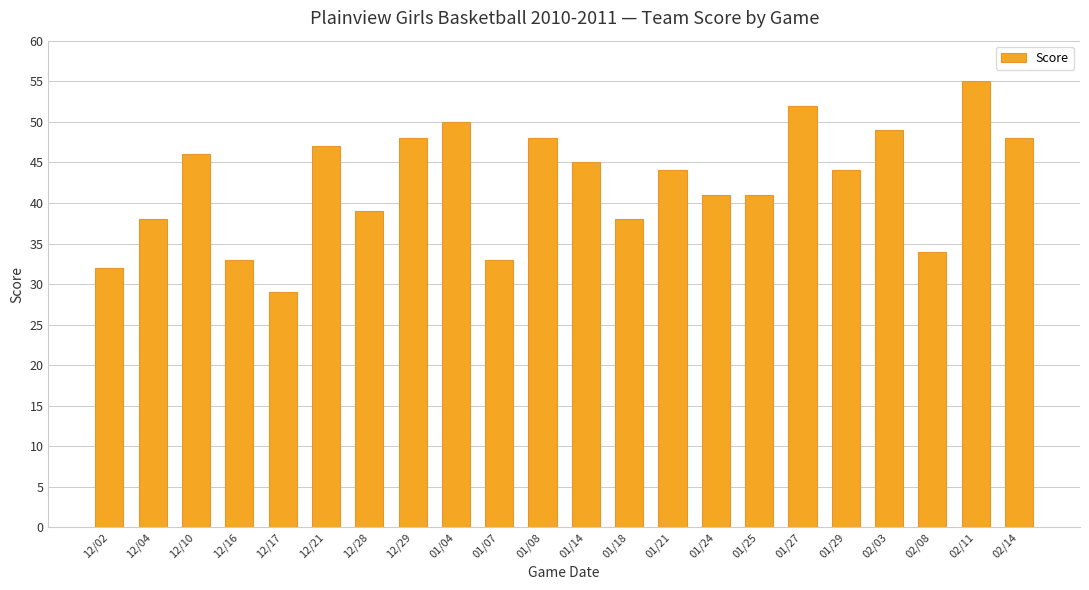

Count the number of categories in the chart.

22